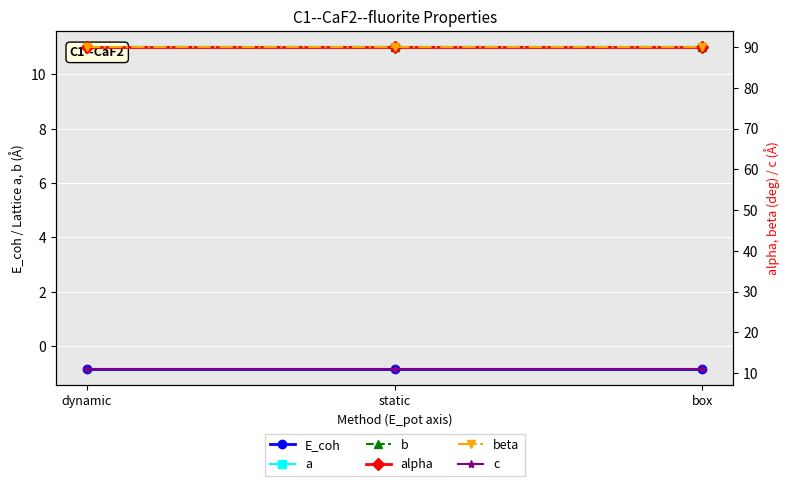

Count the number of data series in this chart.

6